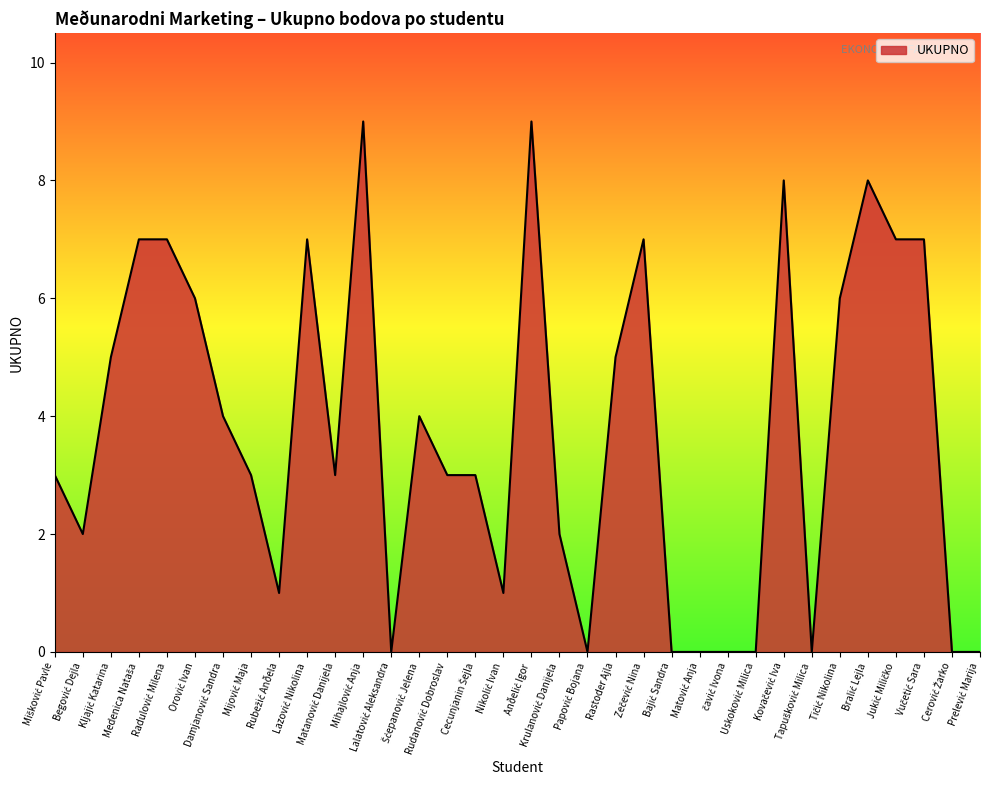

What is the greatest value displayed?

9